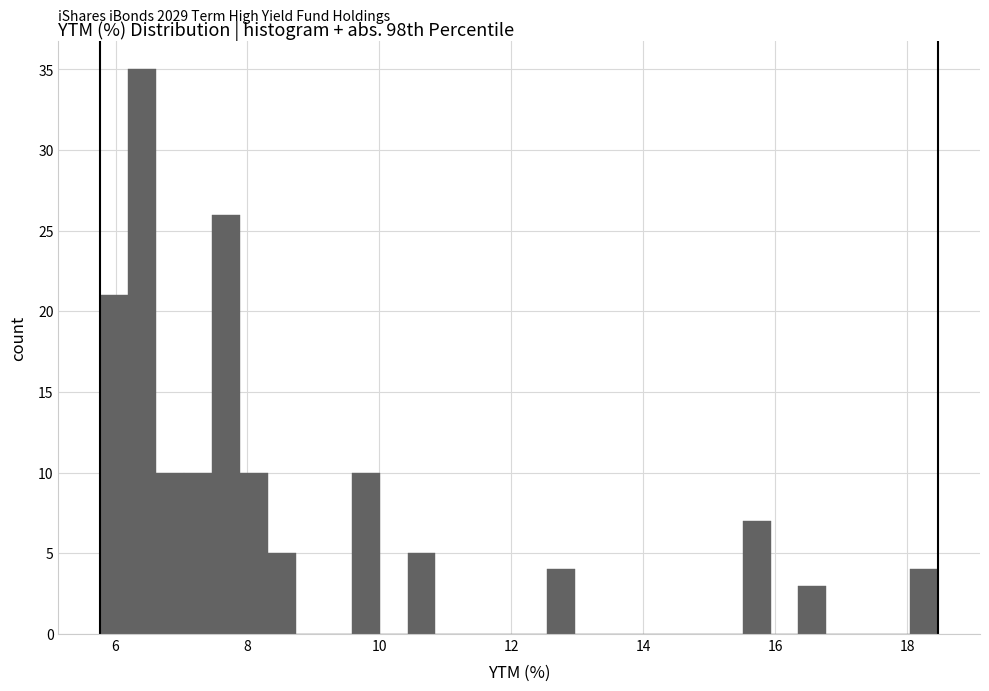

Read against the x-axis, roughly where is the centre of the tallest bar?

6.4